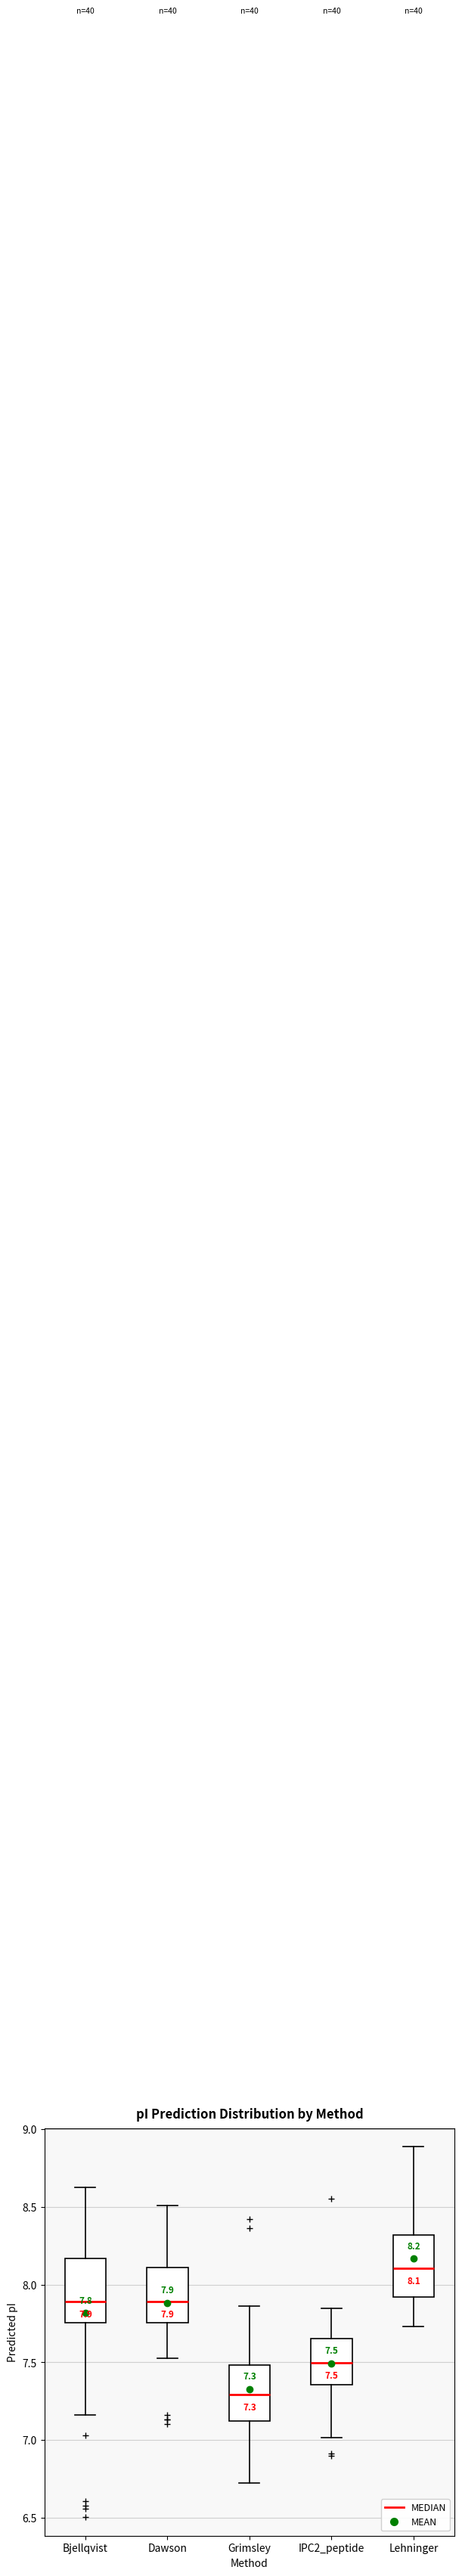

Which box has the highest median line?

Lehninger